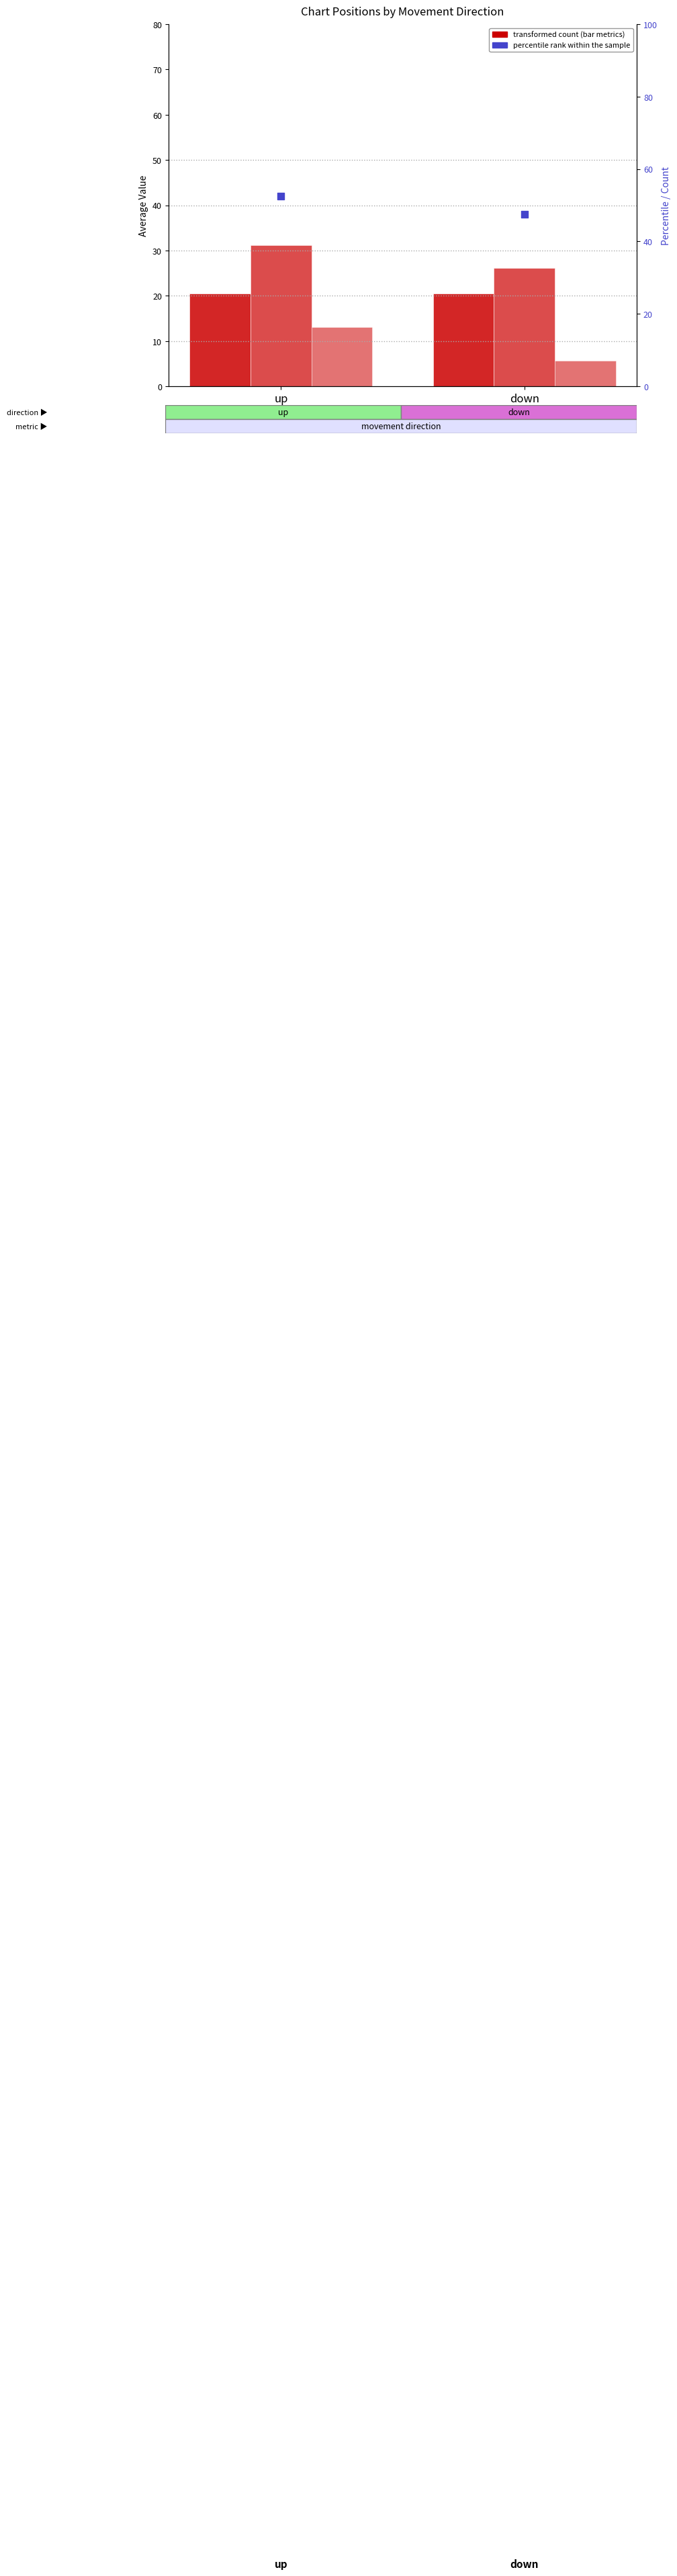

Which series has the largest total across all categories?

percentile rank within the sample